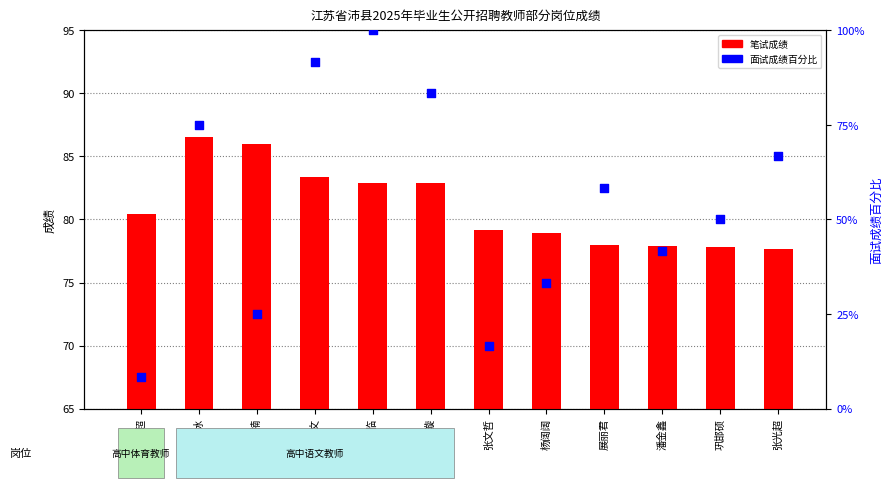

At which category is the sum across all series the highest?

李佳临